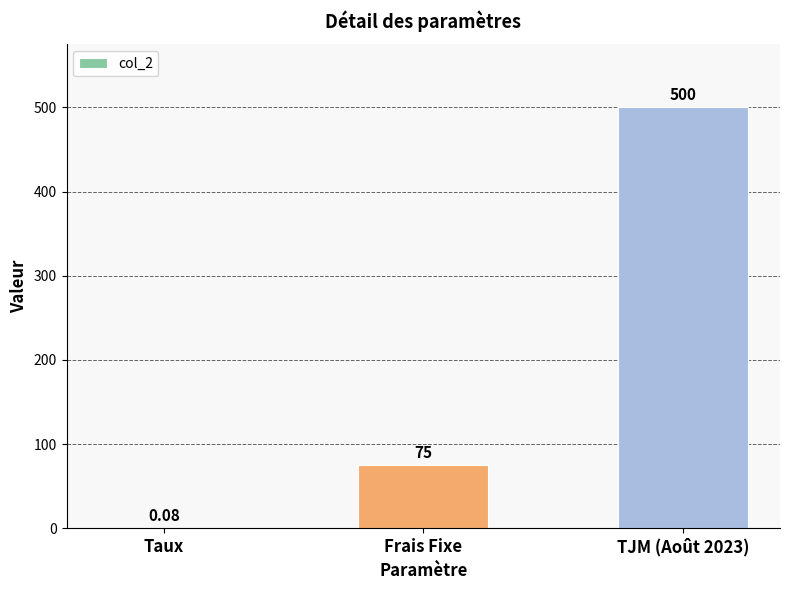

Which has a higher value, TJM (Août 2023) or Frais Fixe?

TJM (Août 2023)